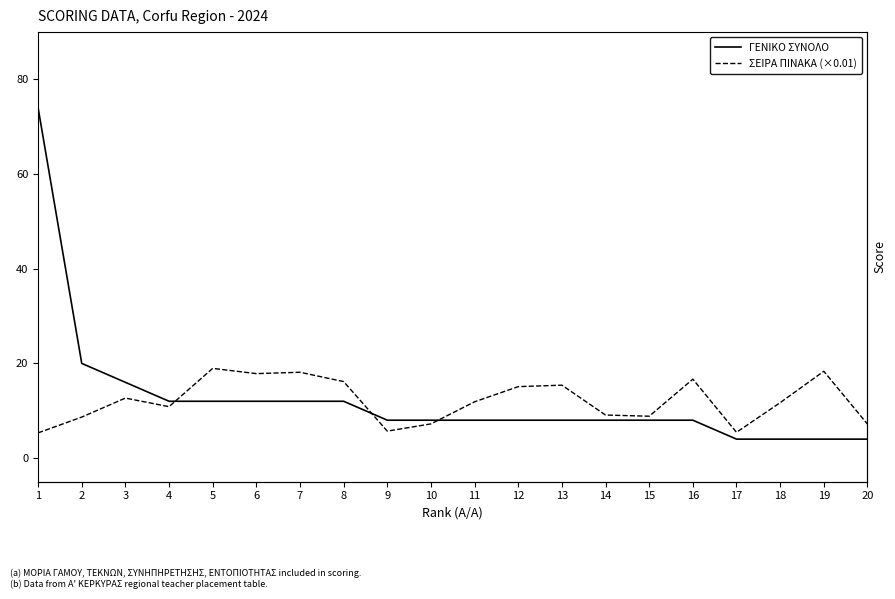

Is the value of ΣΕΙΡΑ ΠΙΝΑΚΑ (×0.01) at 7 greater than the value of ΓΕΝΙΚΟ ΣΥΝΟΛΟ at 11?

Yes